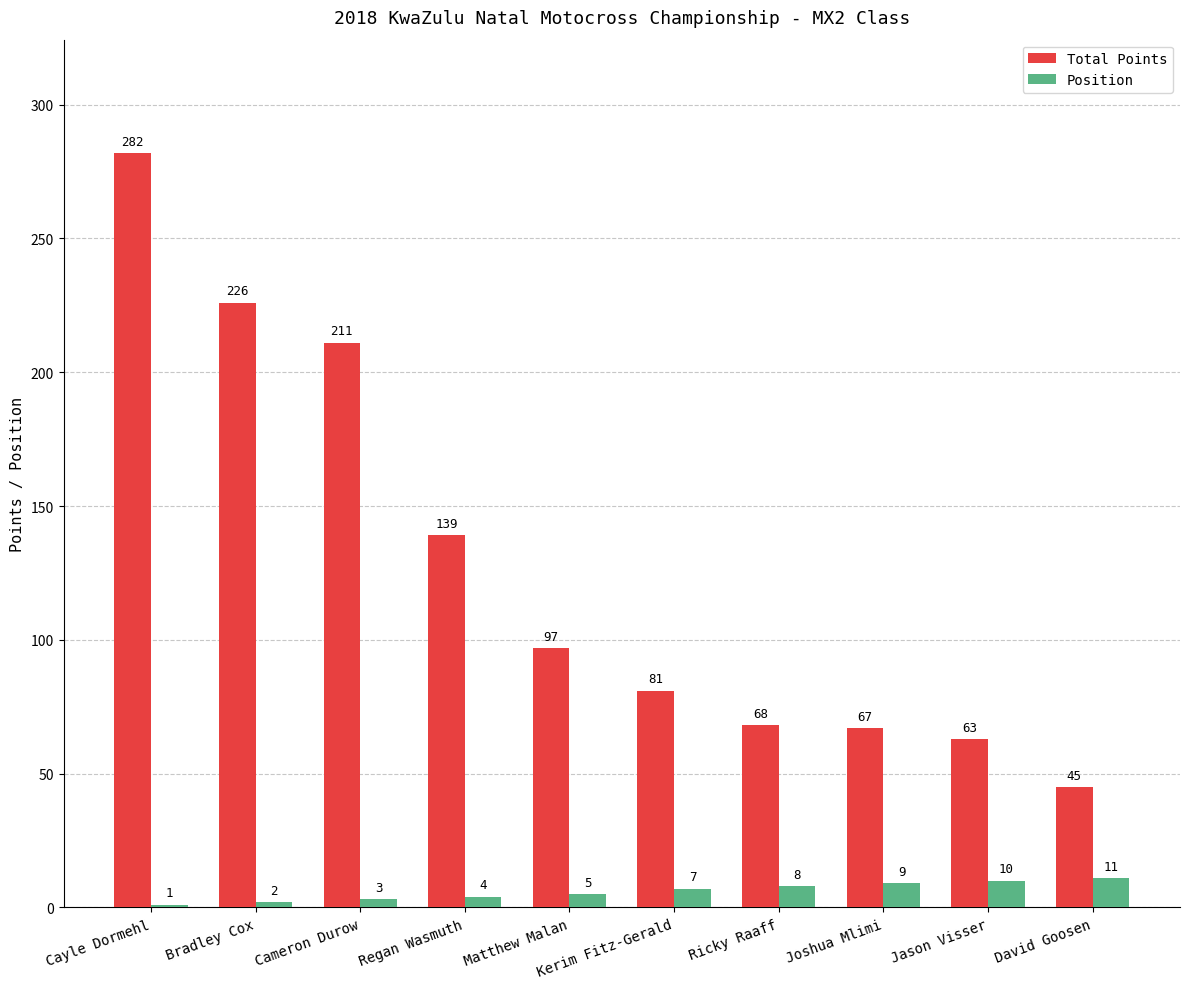

True or false: Position has a value of 1 at Cayle Dormehl.

True